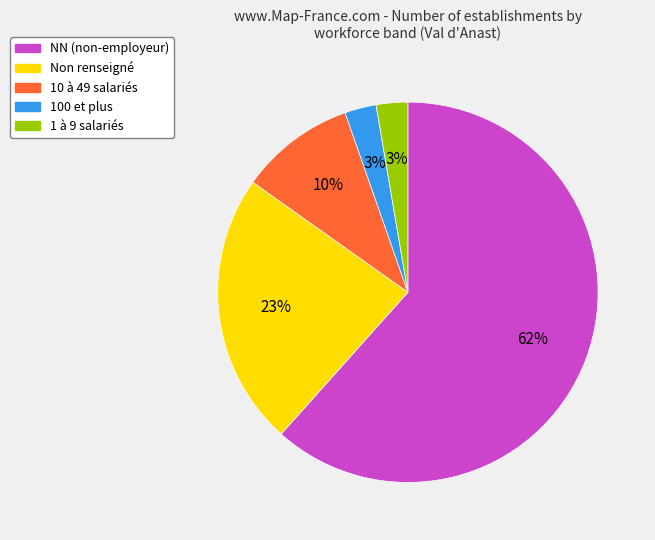

Which has a higher value, 1 à 9 salariés or NN (non-employeur)?

NN (non-employeur)